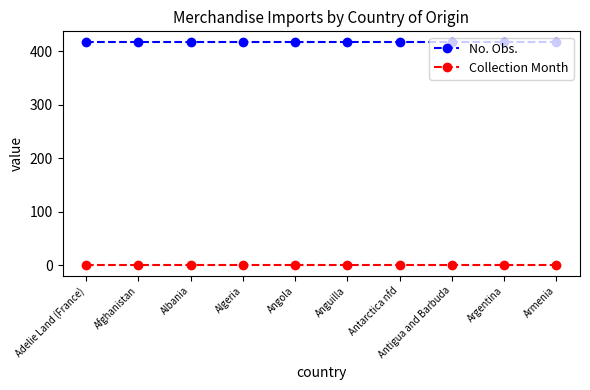

What is the average value of the No. Obs. series?

416